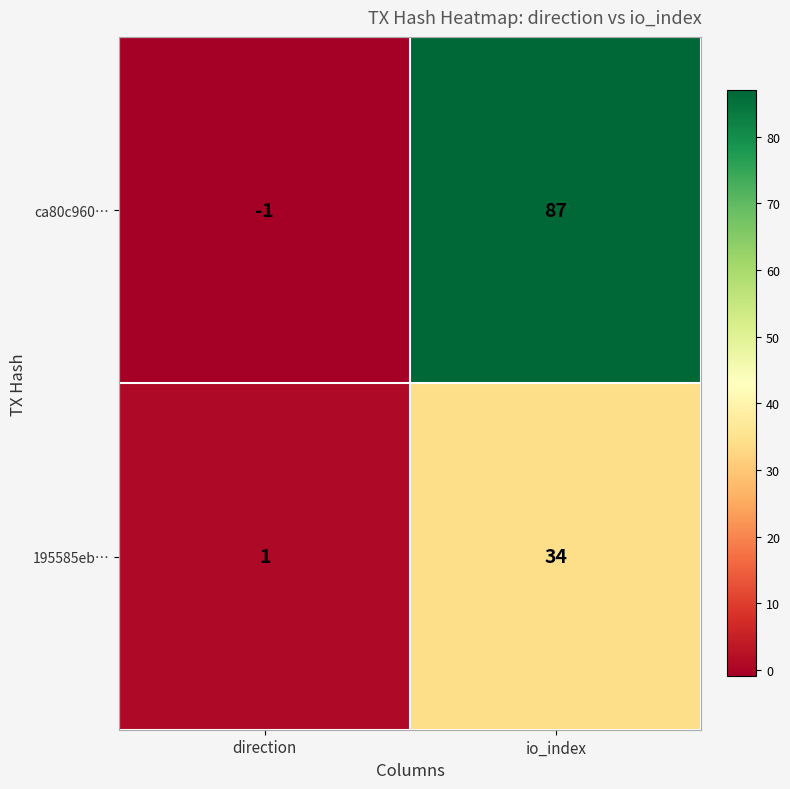

What value does the ca80c960… series have at io_index?

87